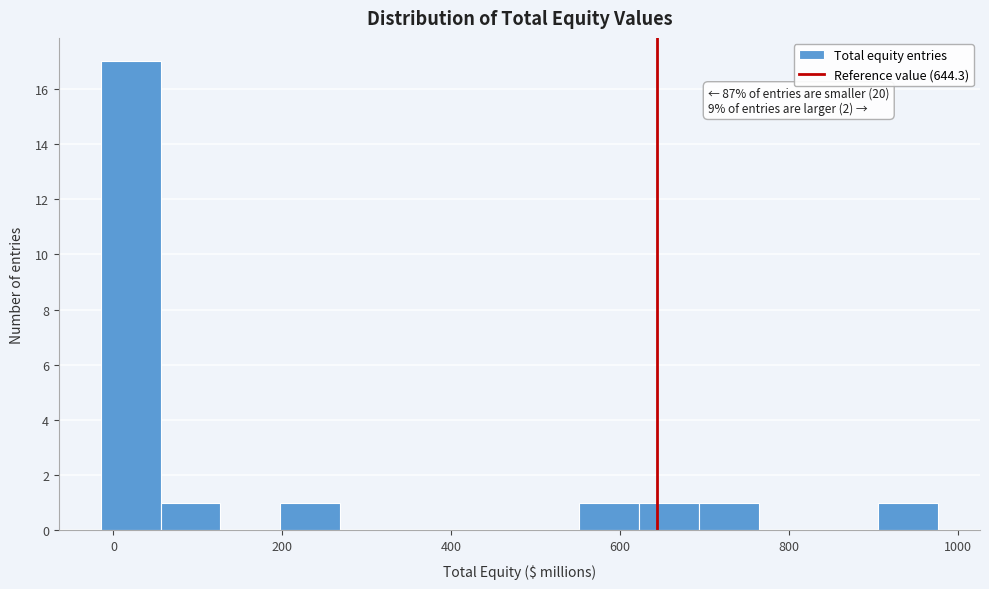

Read against the x-axis, roughly where is the centre of the tallest bar?

20